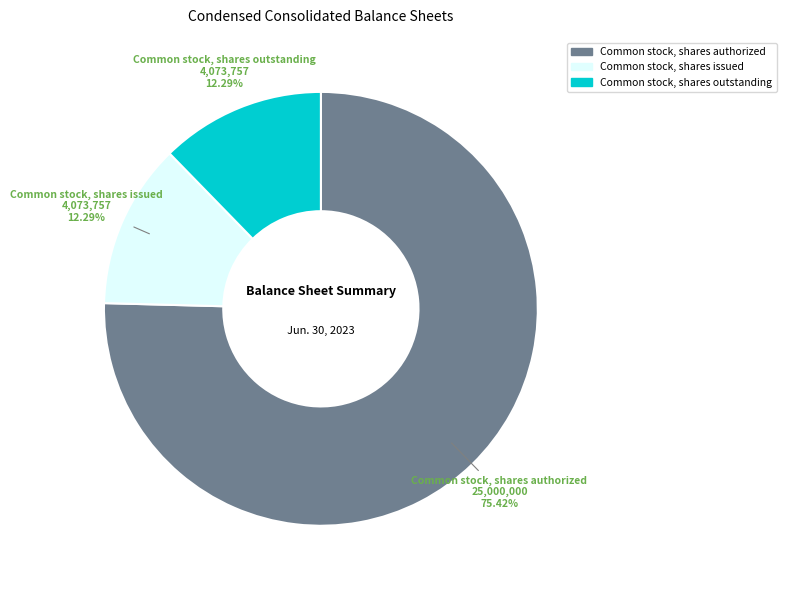

Does any single category account for the majority?

Yes